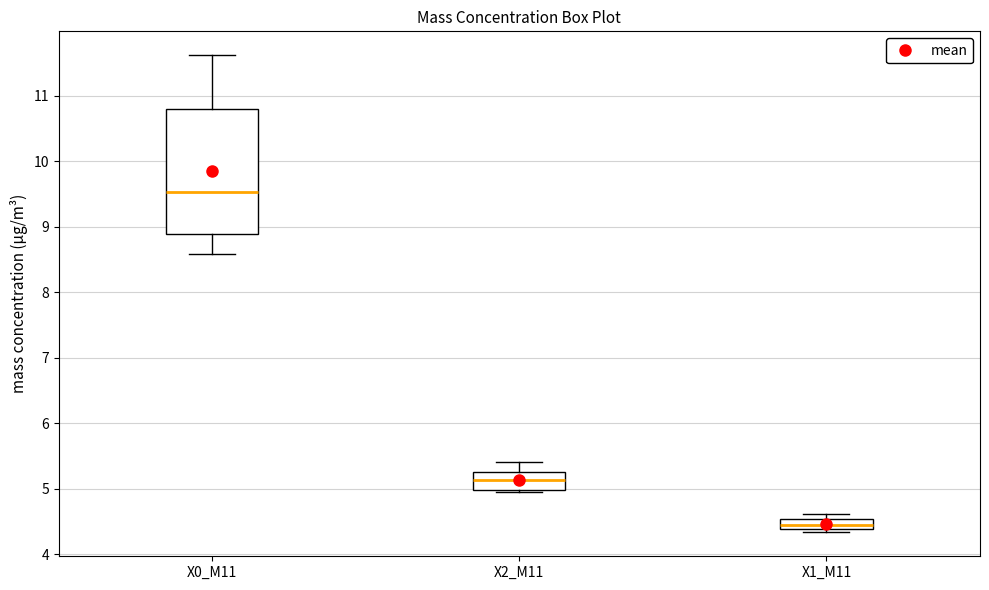

Where is the upper edge of the box for X1_M11 on the y-axis? The values are not printed on the chart, so give them approximately, as read against the axis.

4.5